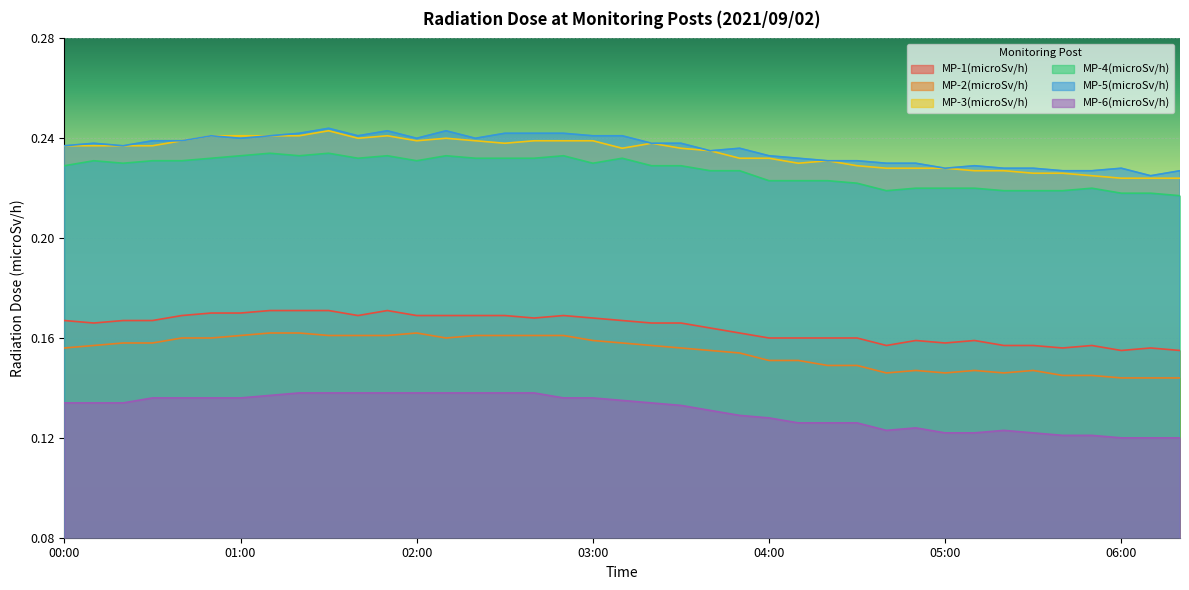

At how many categories does at least one series exceed 0?

39